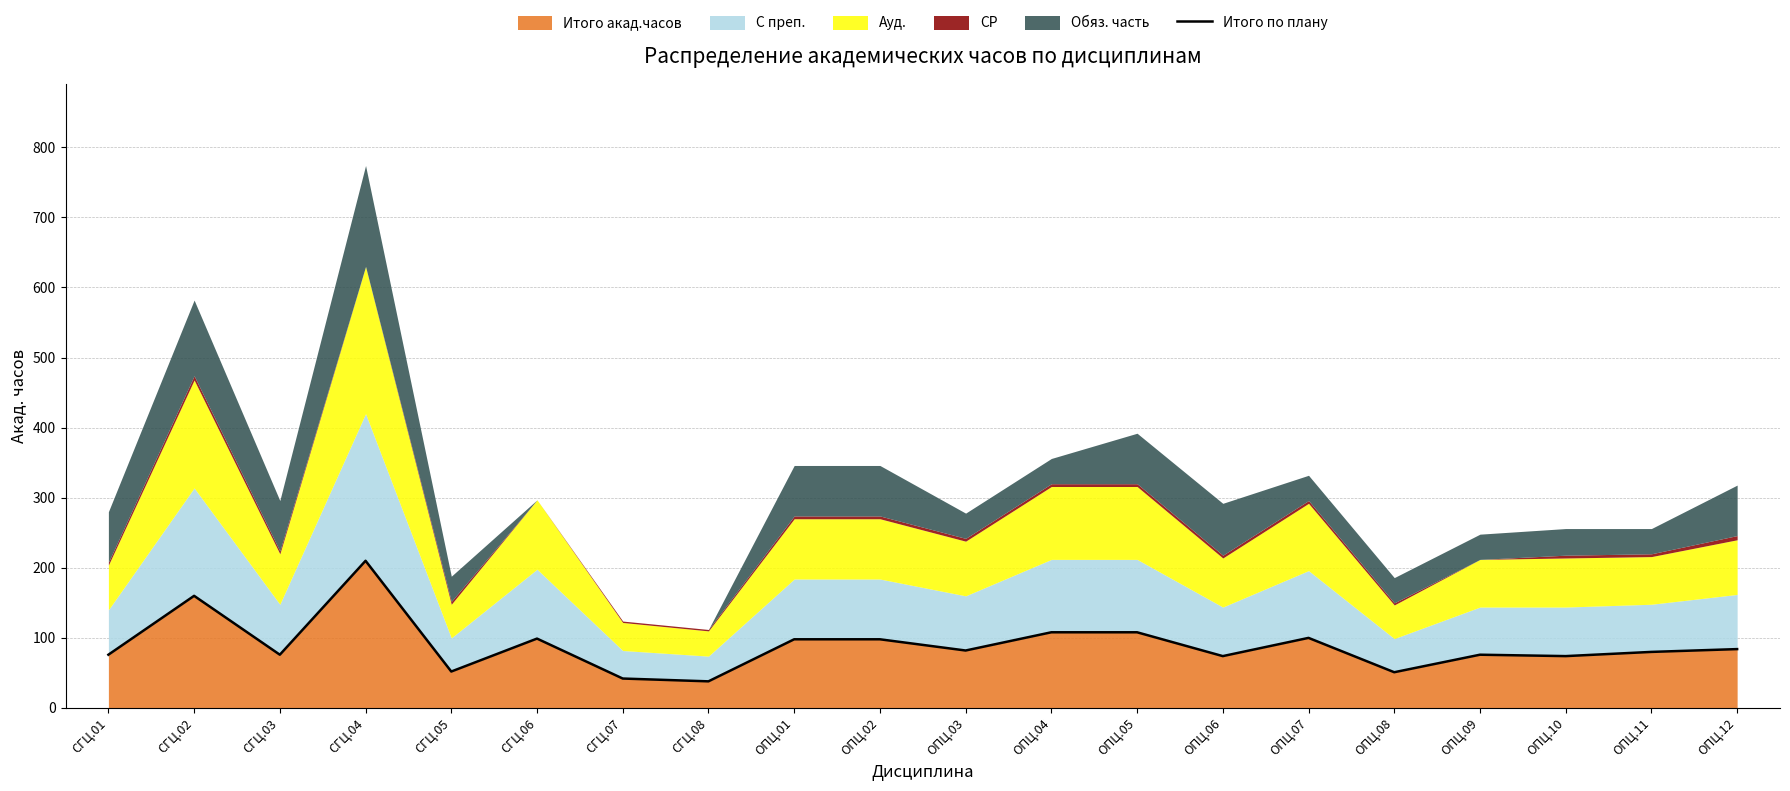

The value at ОПЦ.05 is 108. True or false?

True